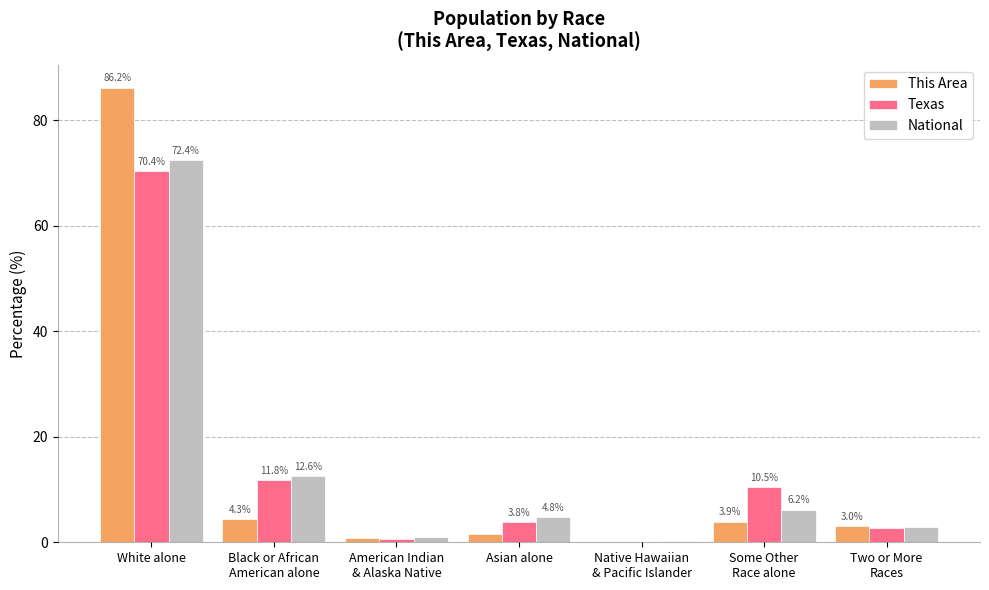

Between White alone and Native Hawaiian
& Pacific Islander, which series saw the biggest shift?

This Area